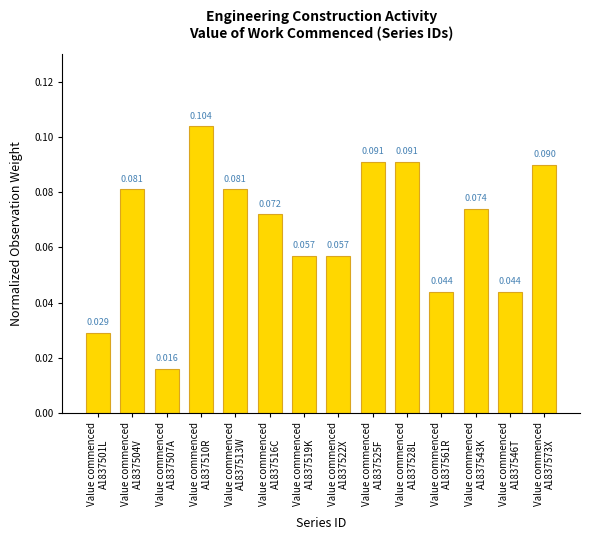

Reading left to right, list all the values displayed in this chart.

0.0	0.1	0.0	0.1	0.1	0.1	0.1	0.1	0.1	0.1	0.0	0.1	0.0	0.1